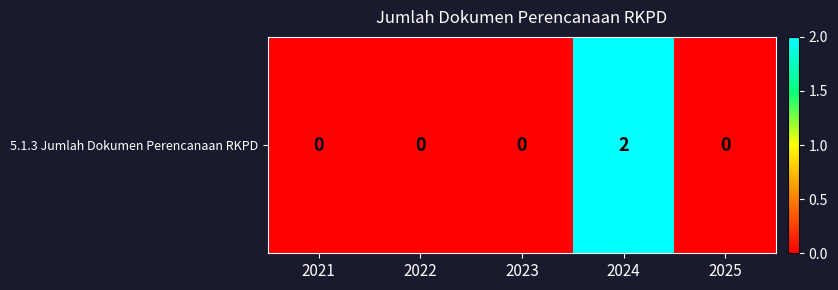

Which has a higher value, 2021 or 2023?

2021